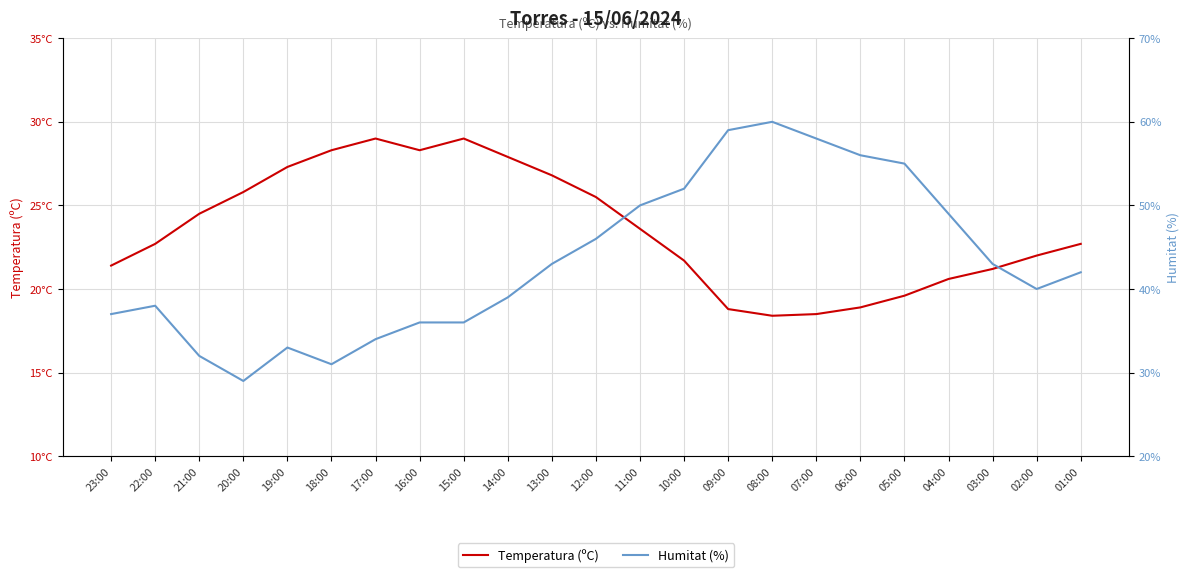

In Temperatura (ºC), how many points are lower than both neighbors (excluding endpoints)?

2